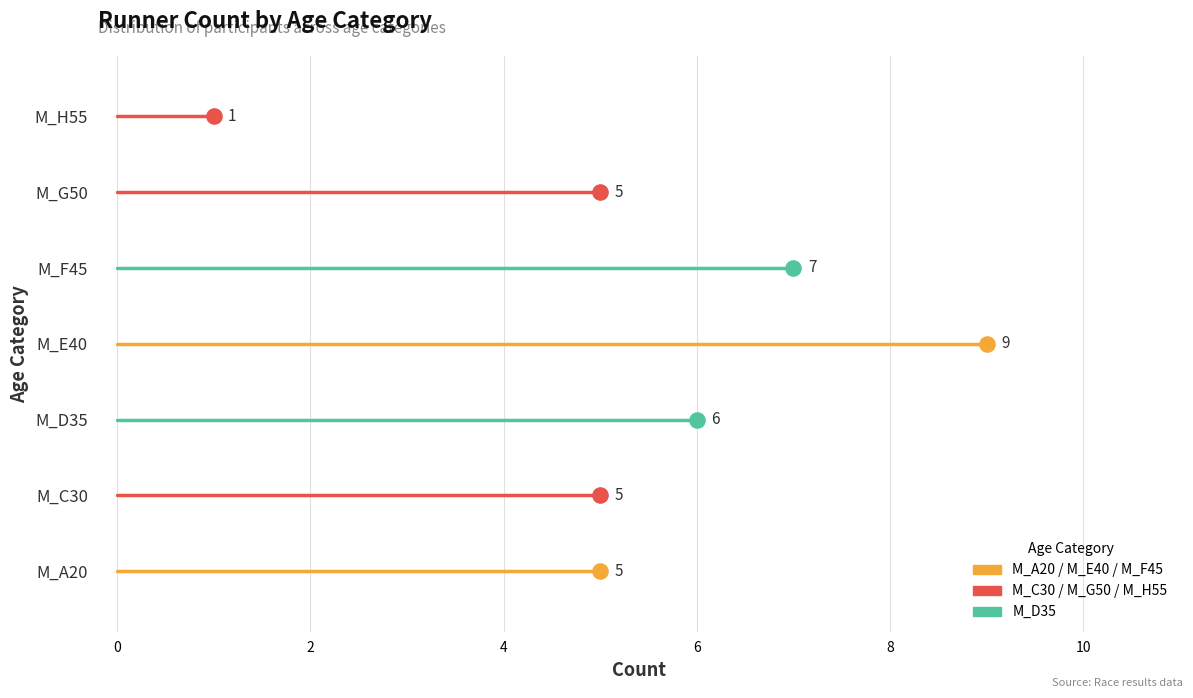

What is the change in value from counts to 2?

+1